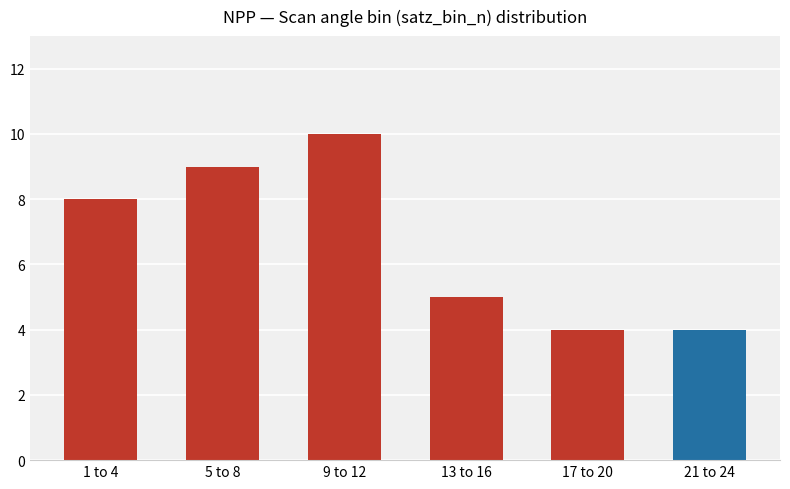

Does the chart contain any negative values?

No